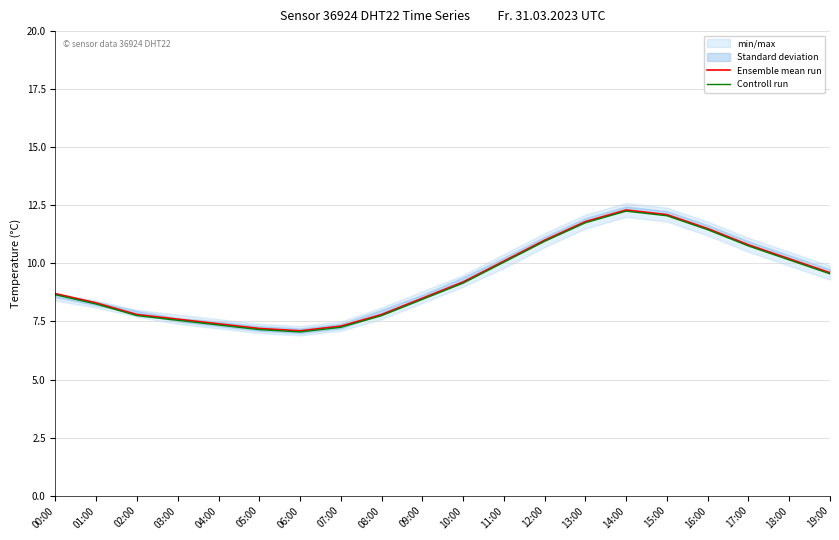

Is the value of Ensemble mean run at 15:00 greater than the value of Controll run at 01:00?

Yes